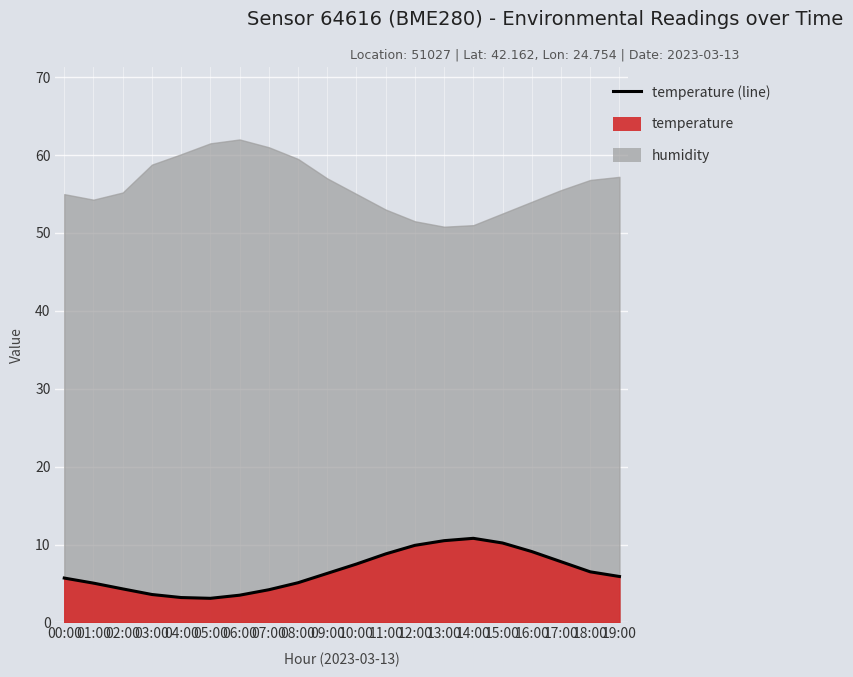

Reading left to right, what are all the values shown in this chart?

5.7	5.0	4.3	3.6	3.2	3.1	3.5	4.2	5.1	6.3	7.5	8.8	9.9	10.5	10.8	10.2	9.1	7.8	6.5	5.9